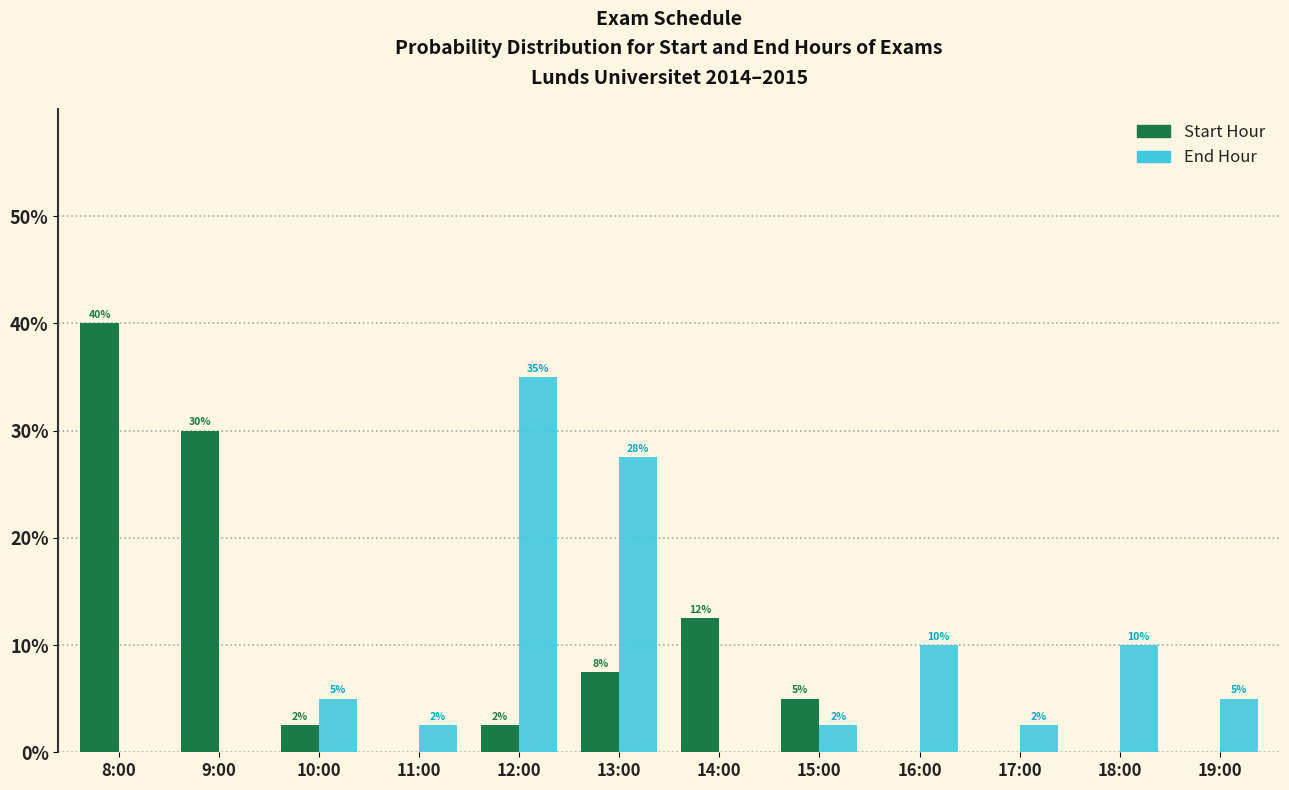

Between 9:00 and 10:00, which series saw the biggest shift?

Start Hour